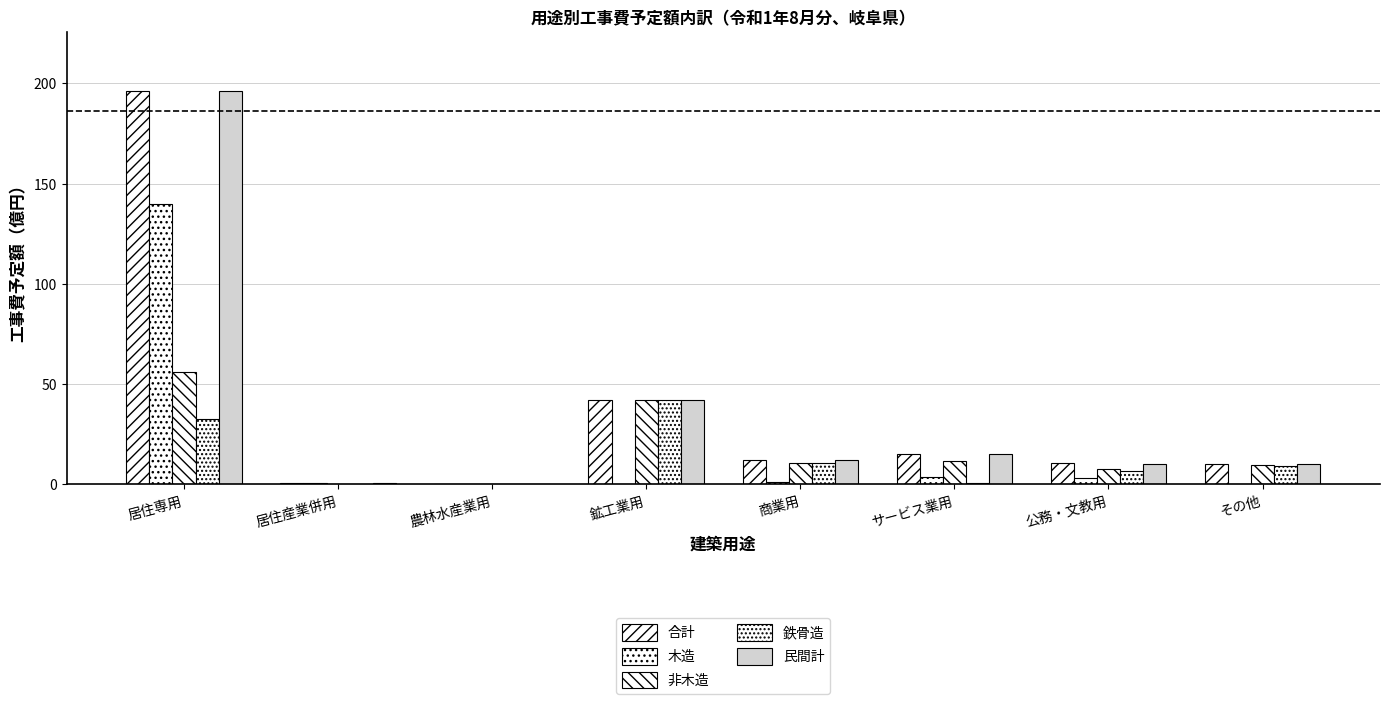

What is the difference between the maximum and minimum values in the 合計 series?

196.1